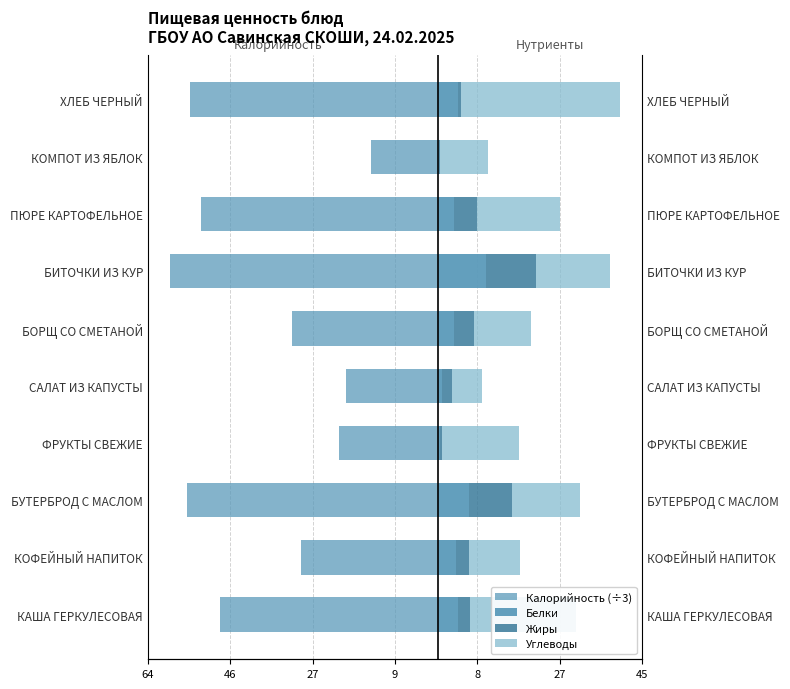

What is the minimum value shown in the chart?

-59.5